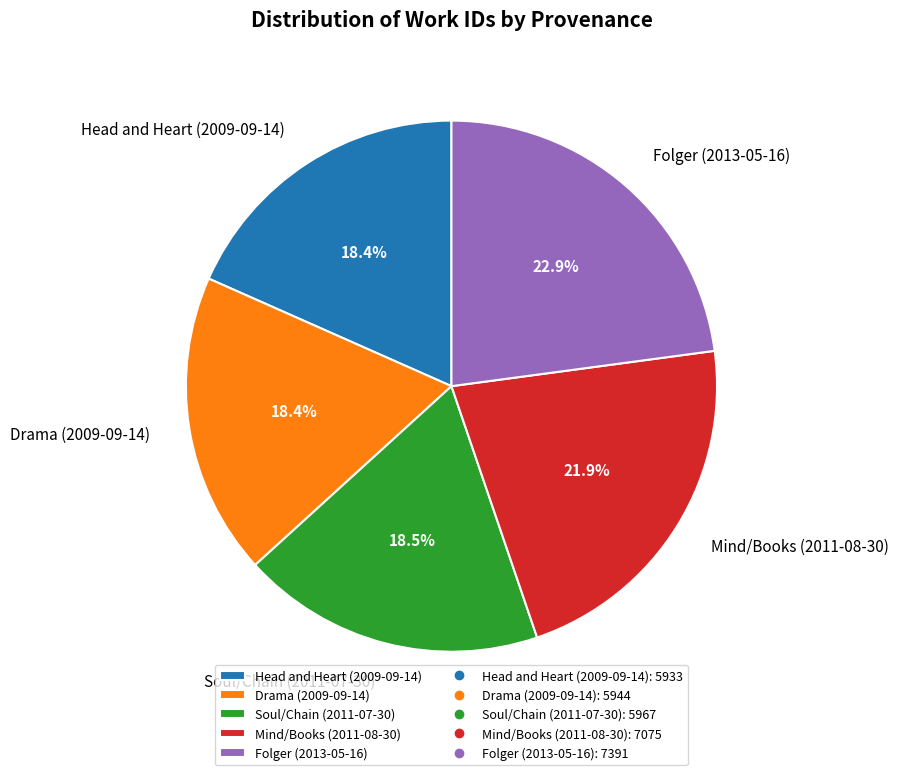

What is the ratio of the value at Head and Heart (2009-09-14) to the value at Folger (2013-05-16)?

0.8